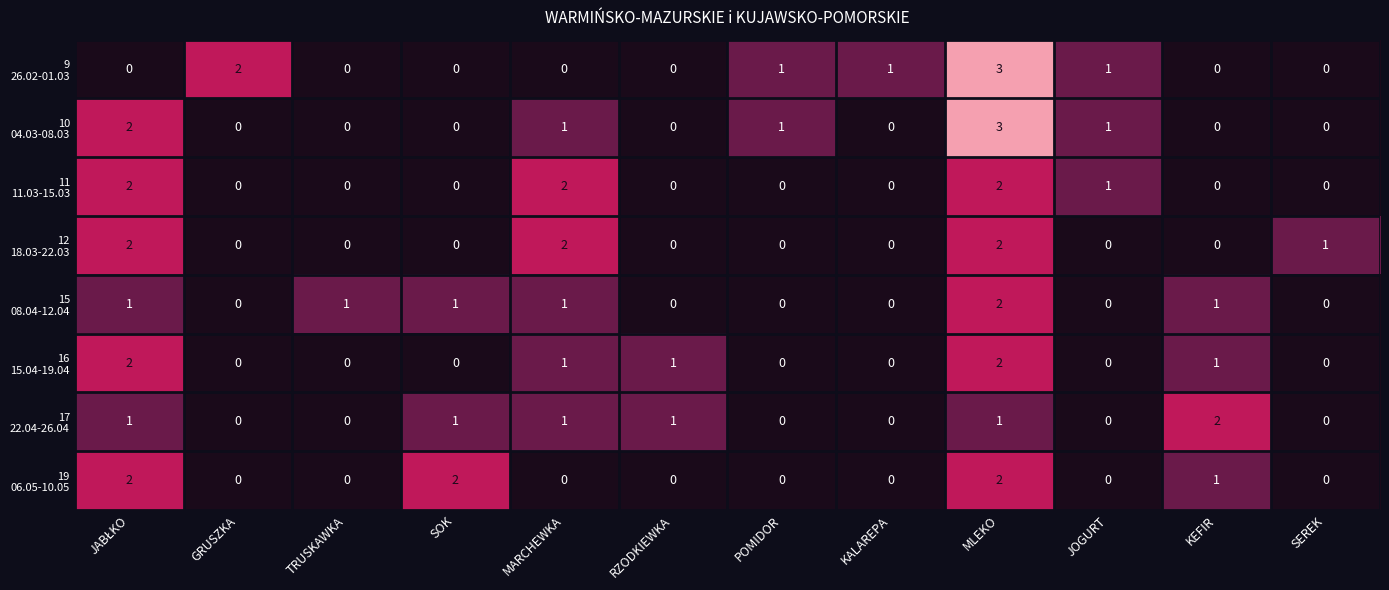

What is the total value across all series at JOGURT?

3